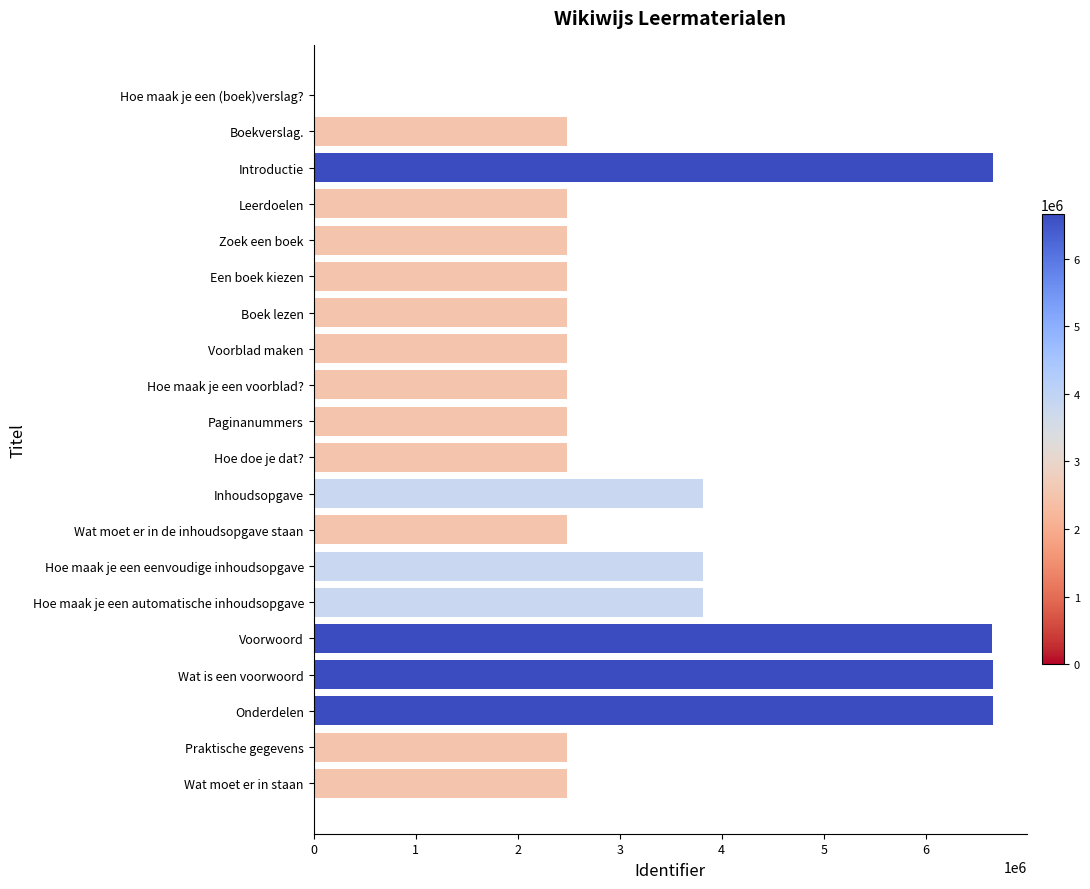

True or false: the data shows 4271744 at Zoek een boek.

False